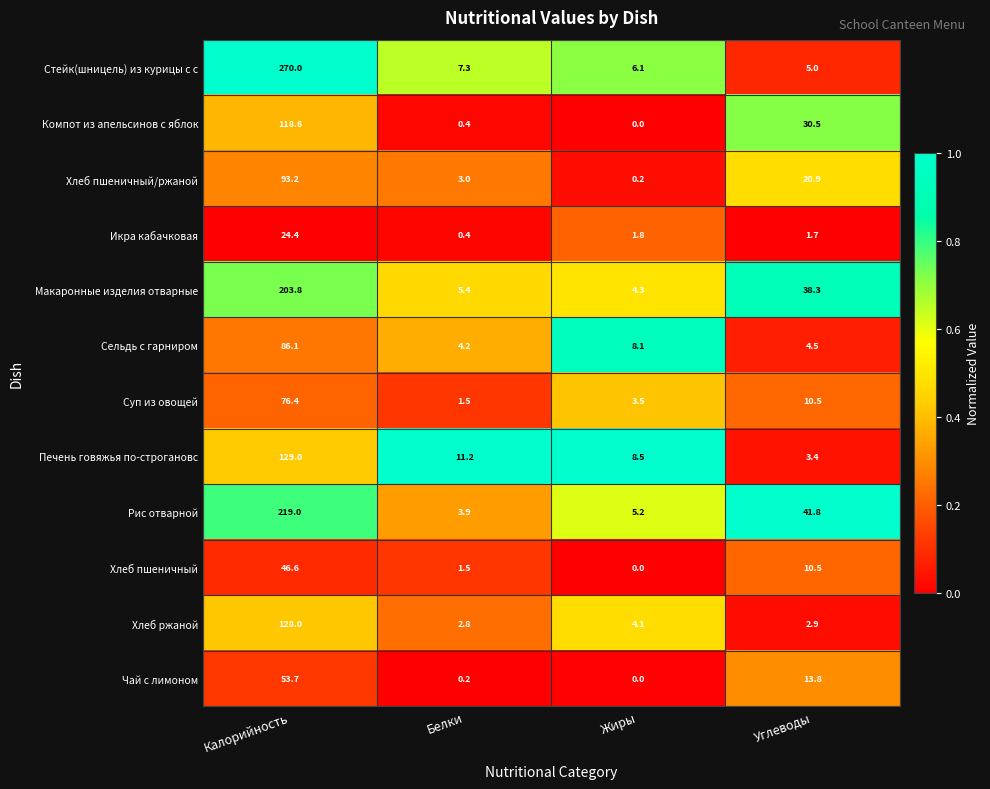

What value does the Компот из апельсинов с яблок series have at Калорийность?

118.6